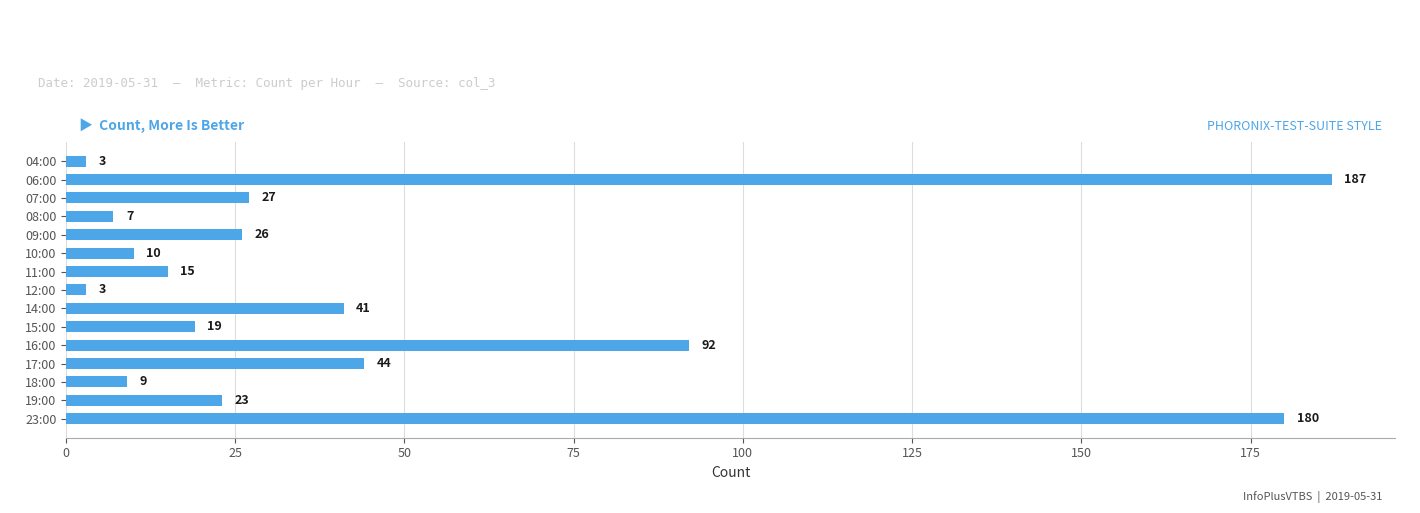

Reading top to bottom, transcribe all the data shown in this chart.

3	187	27	7	26	10	15	3	41	19	92	44	9	23	180